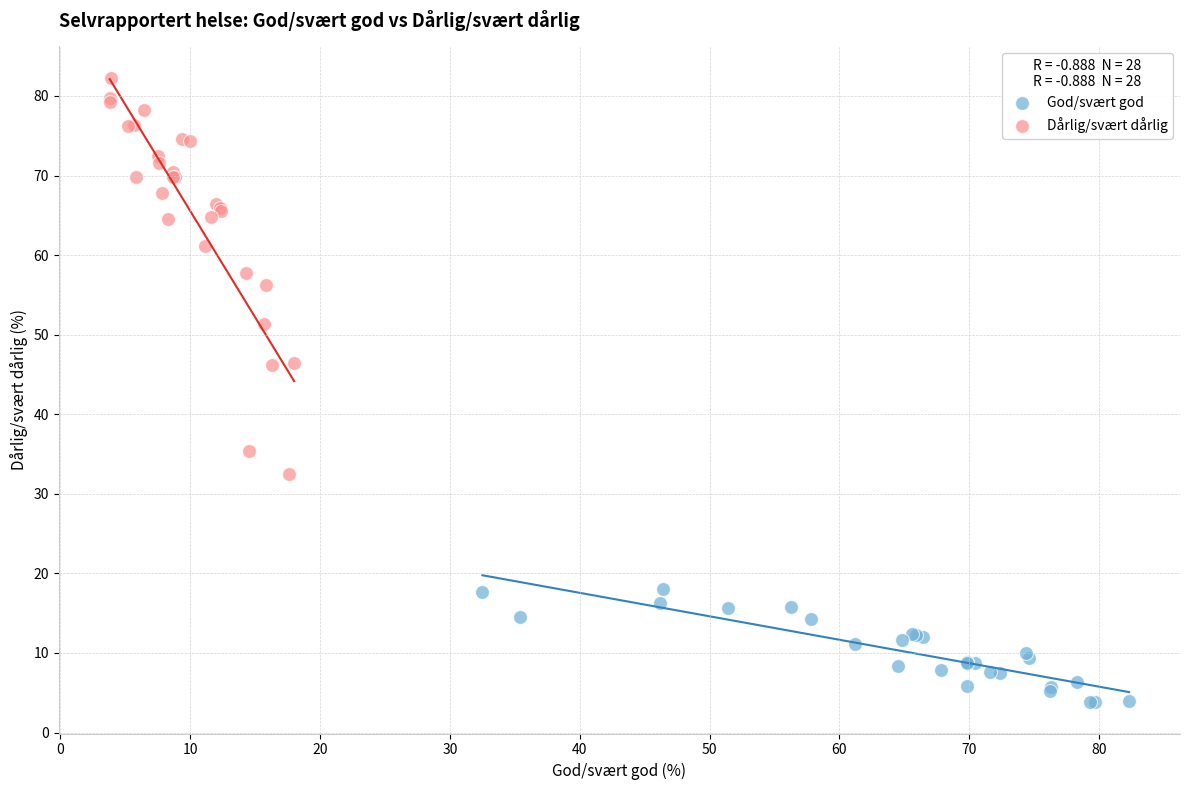

Which series has the widest spread of Y values?

Dårlig/svært dårlig